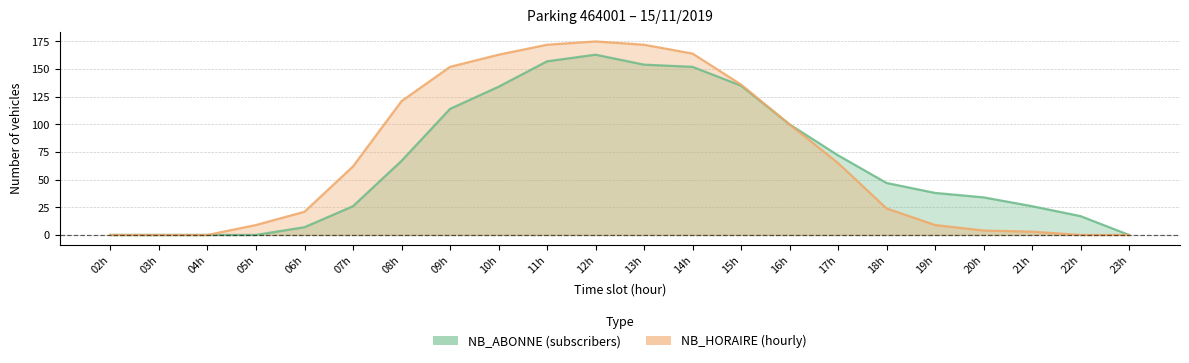

In NB_ABONNE, how many points are higher than both neighbors (excluding endpoints)?

1